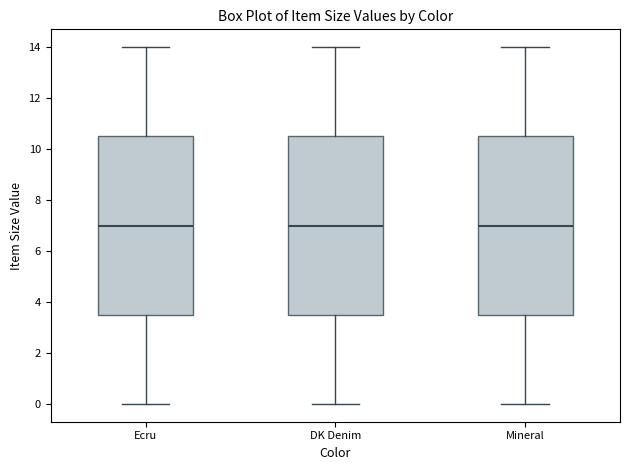

Where does the lower whisker of the box for Mineral end on the y-axis? The values are not printed on the chart, so give them approximately, as read against the axis.

0.0